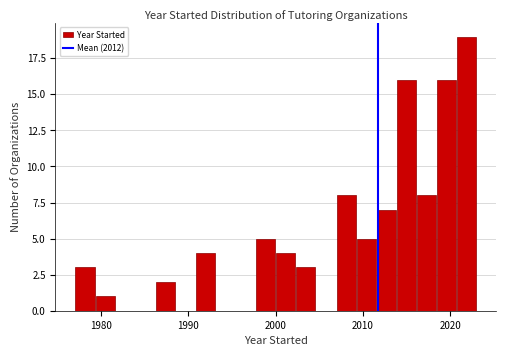

Read against the x-axis, roughly where is the centre of the tallest bar?

2022